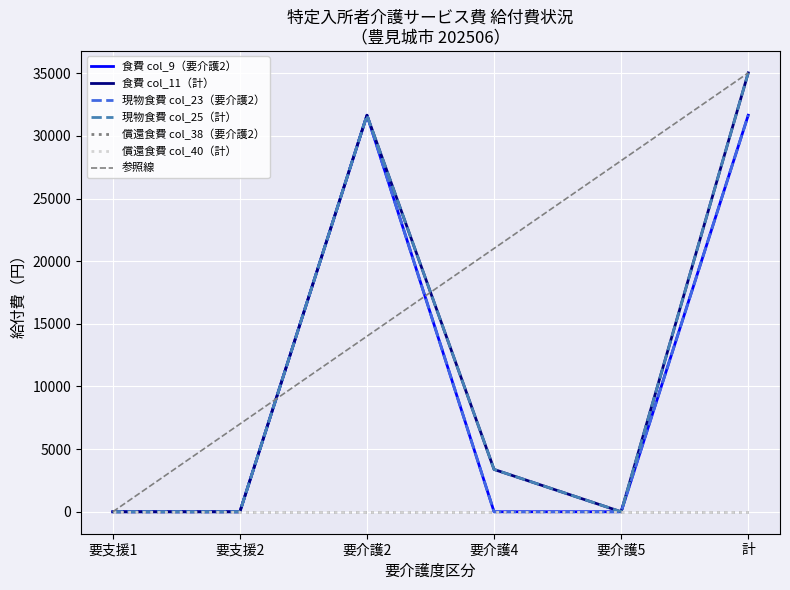

What is the label of the 4th point from the left?

要介護4